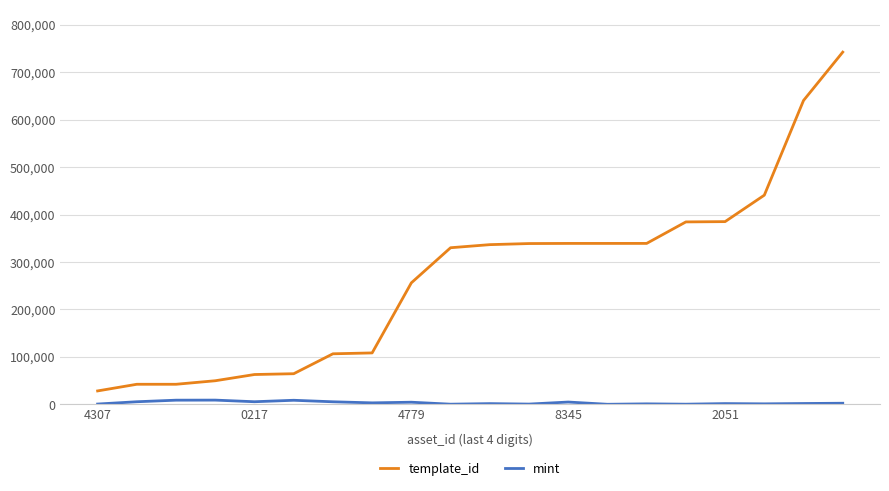

Which series has the widest spread of values?

template_id